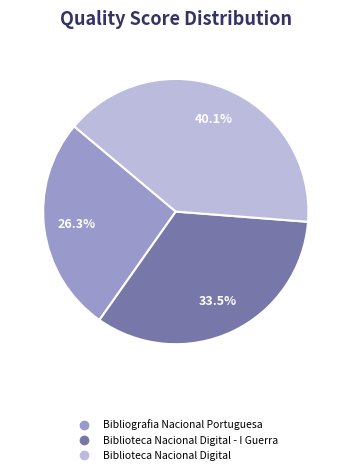

Count the number of slices in the pie.

3